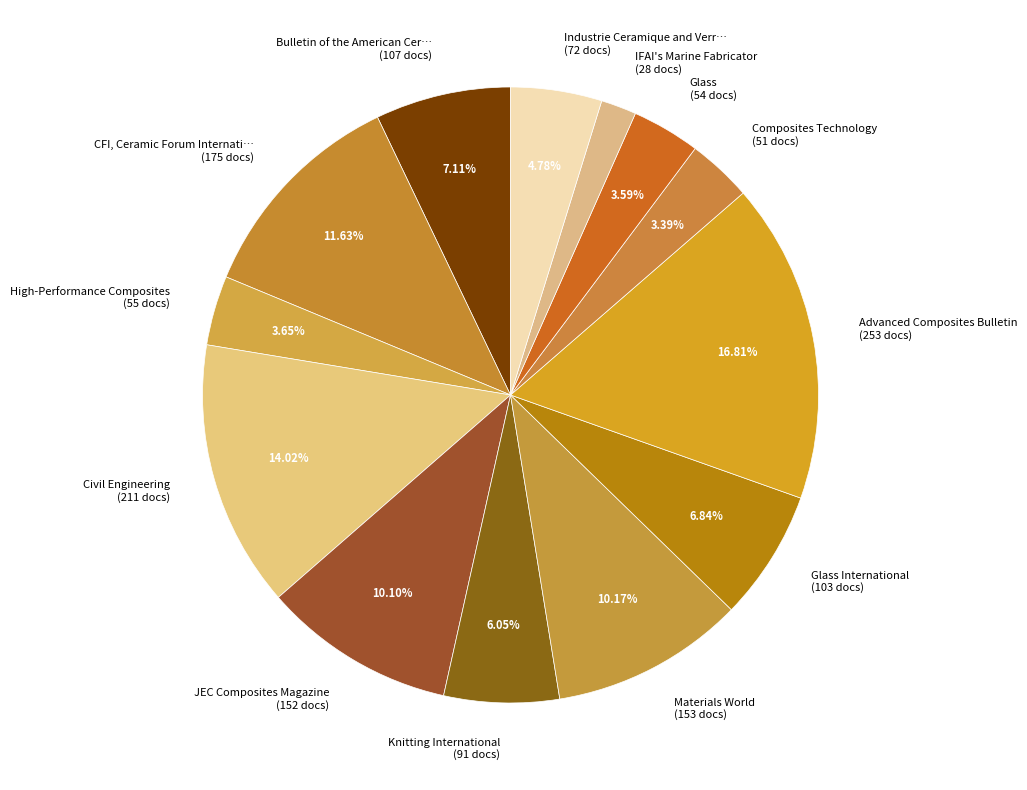

How many segments does this pie chart have?

13